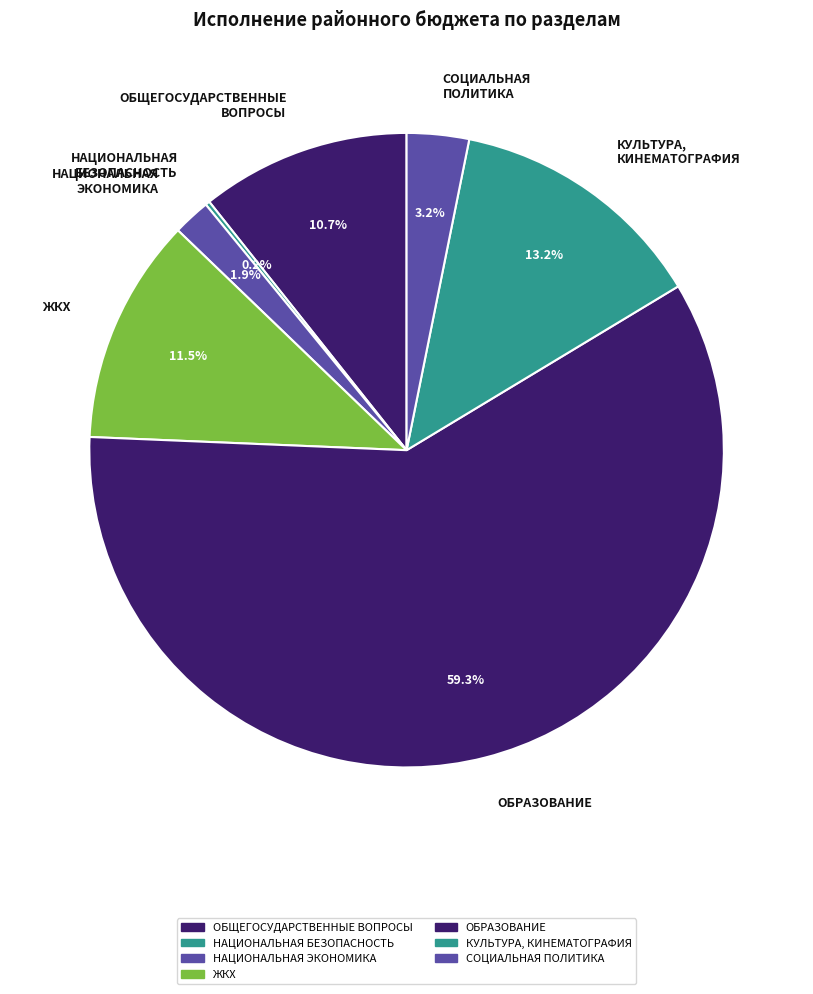

What percentage is the ОБЩЕГОСУДАРСТВЕННЫЕ ВОПРОСЫ slice, to the nearest percent?

11%